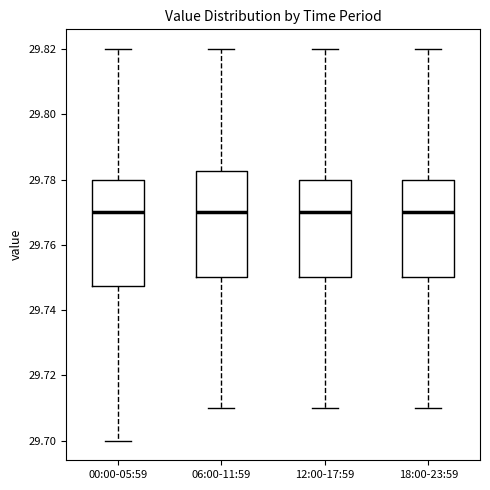

Reading left to right, transcribe this box plot: for each box, give where its median line is, the range the box spans, and where its two whiskers end, as read against the y-axis. The values are not printed on the chart, so give them approximately, as read against the axis.

00:00-05:59: median 29.770, box 29.748 to 29.780, whiskers 29.700 to 29.820
06:00-11:59: median 29.770, box 29.750 to 29.782, whiskers 29.710 to 29.820
12:00-17:59: median 29.770, box 29.750 to 29.780, whiskers 29.710 to 29.820
18:00-23:59: median 29.770, box 29.750 to 29.780, whiskers 29.710 to 29.820